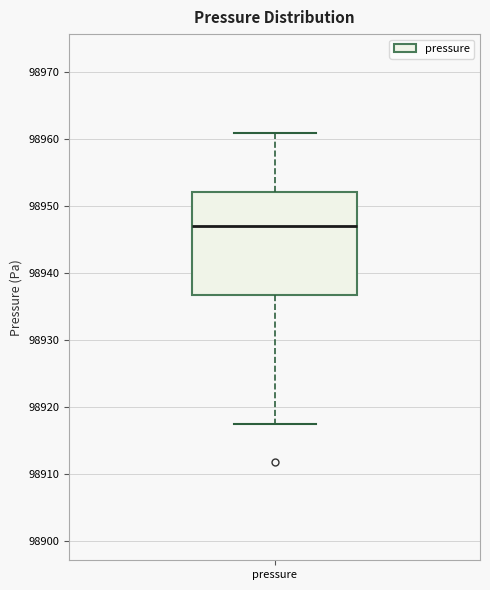

Transcribe this box plot: give where the median line is, the range the box spans, and where the two whiskers end, as read against the y-axis. The values are not printed on the chart, so give them approximately, as read against the axis.

median 98947, box 98937 to 98952, whiskers 98917 to 98961